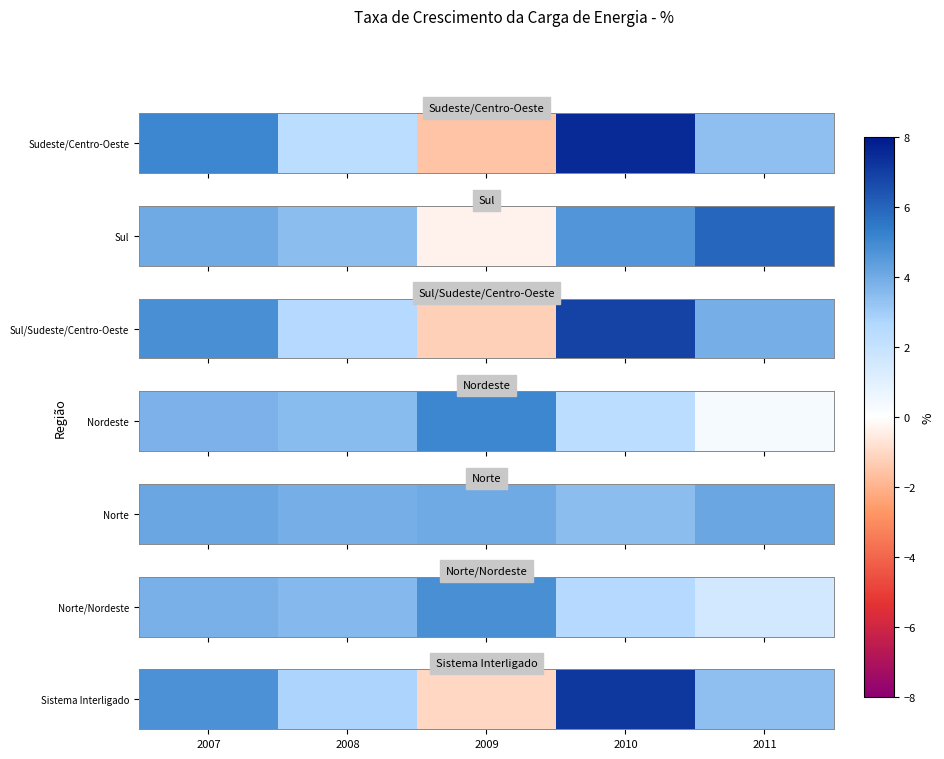

What is the difference between the maximum and minimum values?

8.2